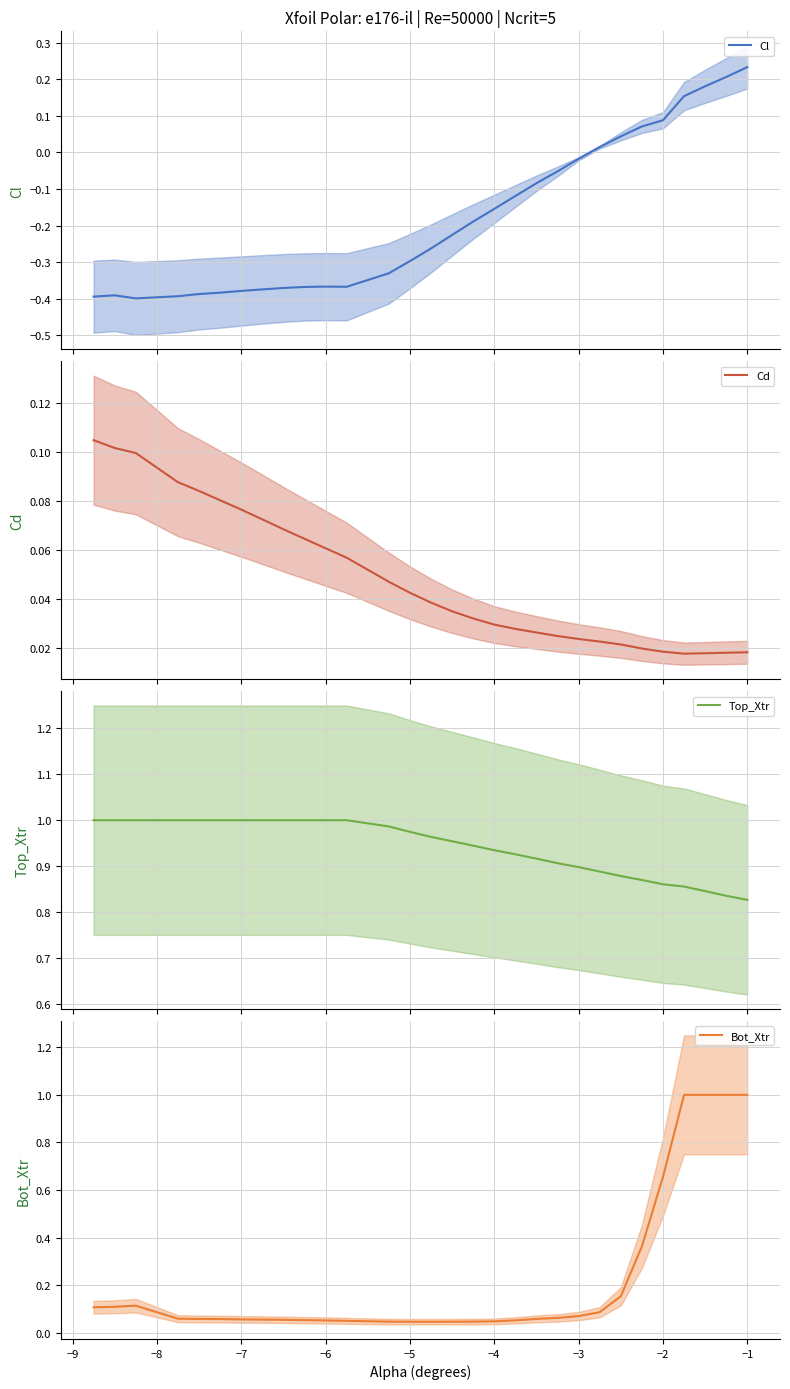

True or false: Cl and Bot_Xtr cross at least once.

False